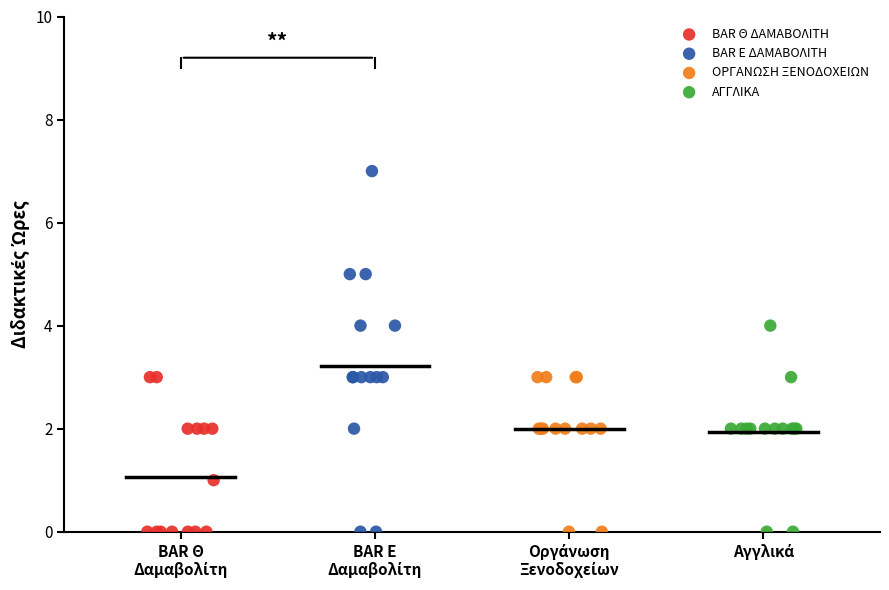

Which series reaches the maximum Y coordinate?

BAR Ε ΔΑΜΑΒΟΛΙΤΗ